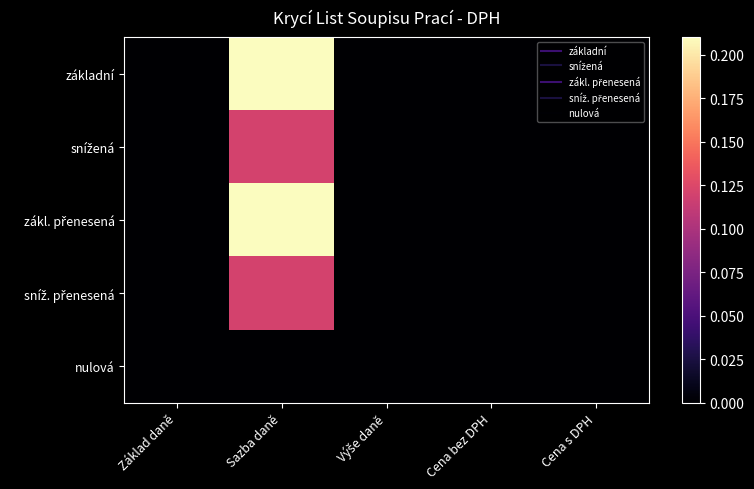

Which has a higher value, Cena s DPH or Sazba daně?

Sazba daně